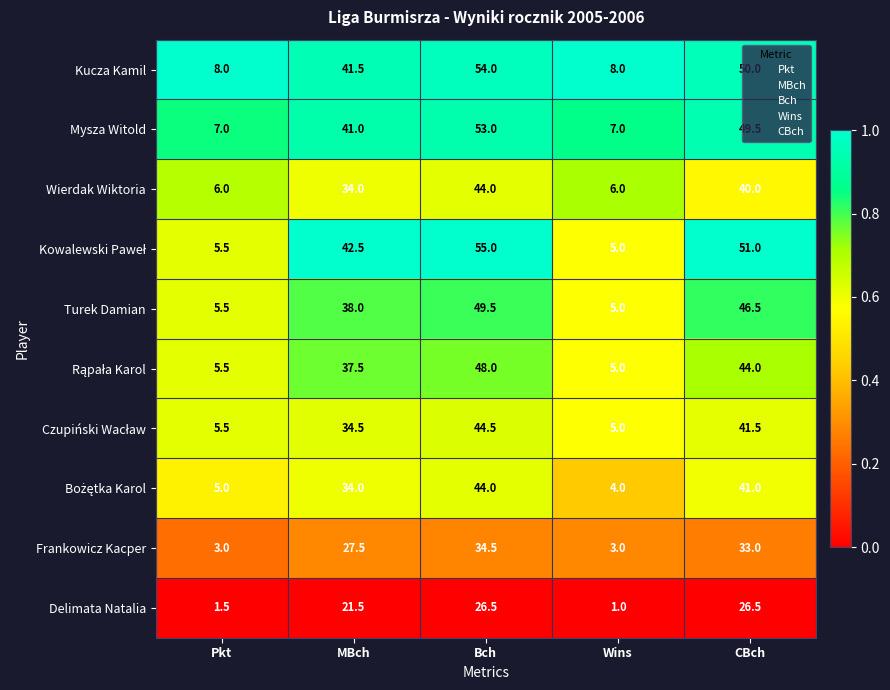

How many data points does each series have?

5